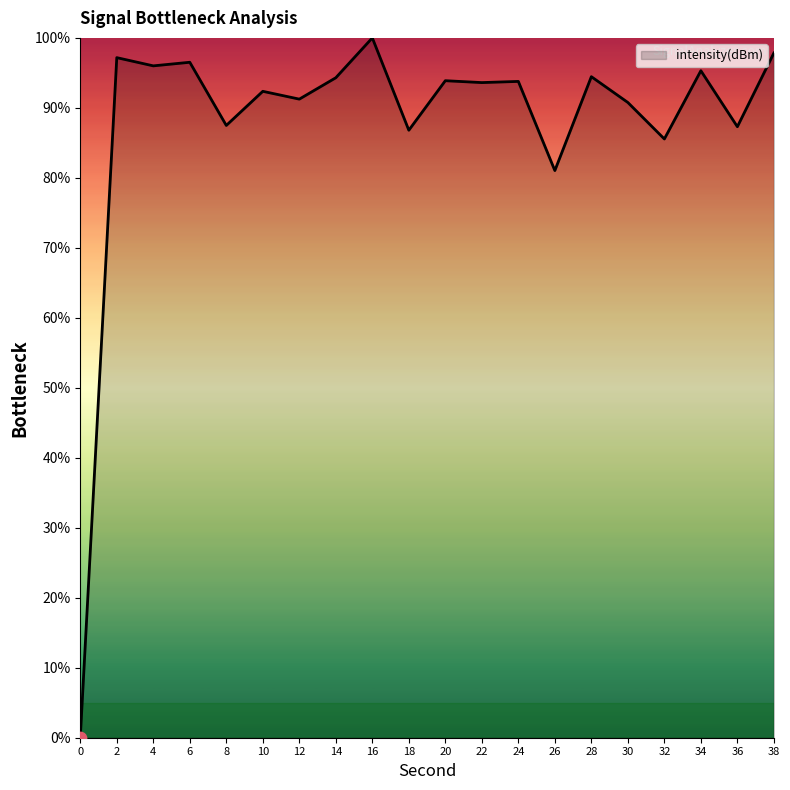

What is the change in value from 22 to 28?

+0.8